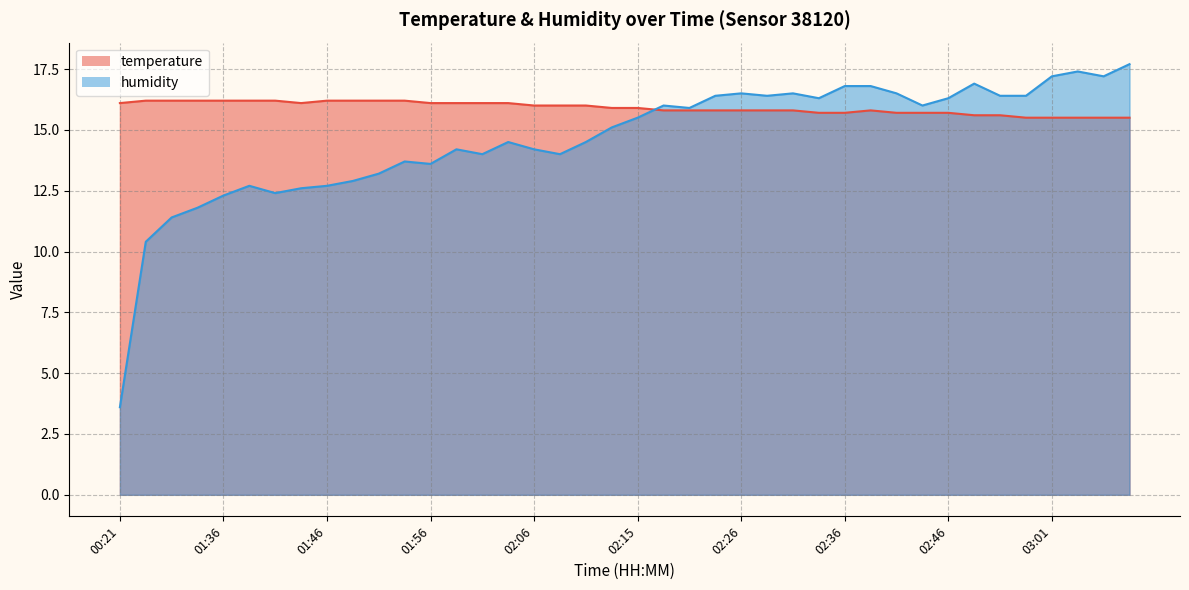

What is the minimum value shown in the chart?

3.6